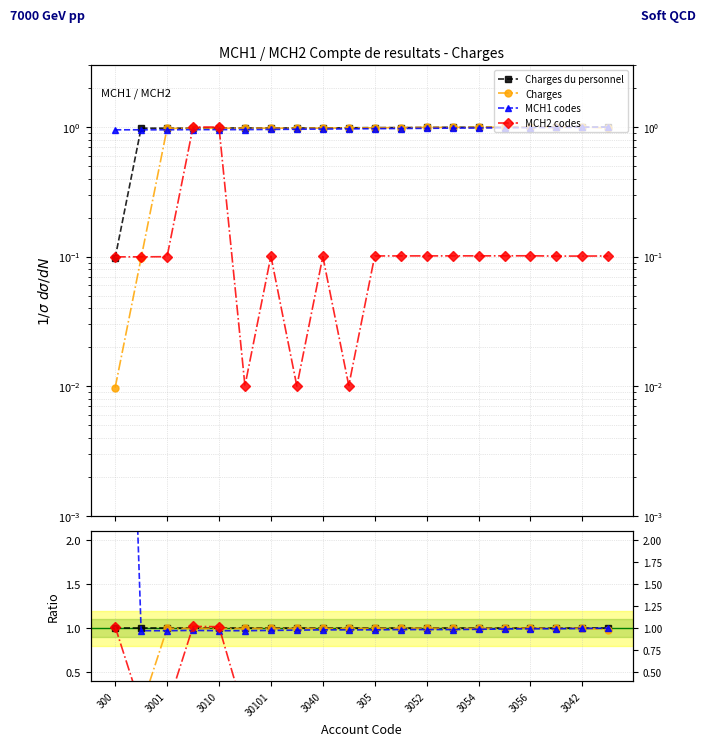

How many intersections are there between Charges and MCH2 codes?

3